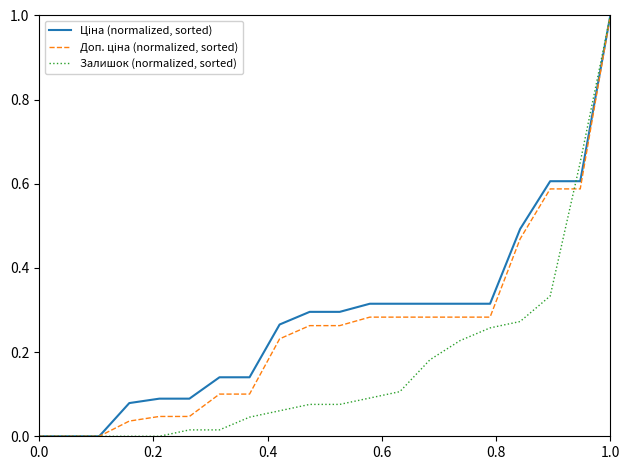

What is the maximum value shown in the chart?

1.0